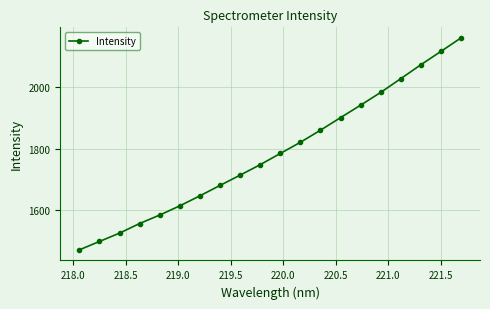

What is the greatest value displayed?

2161.2